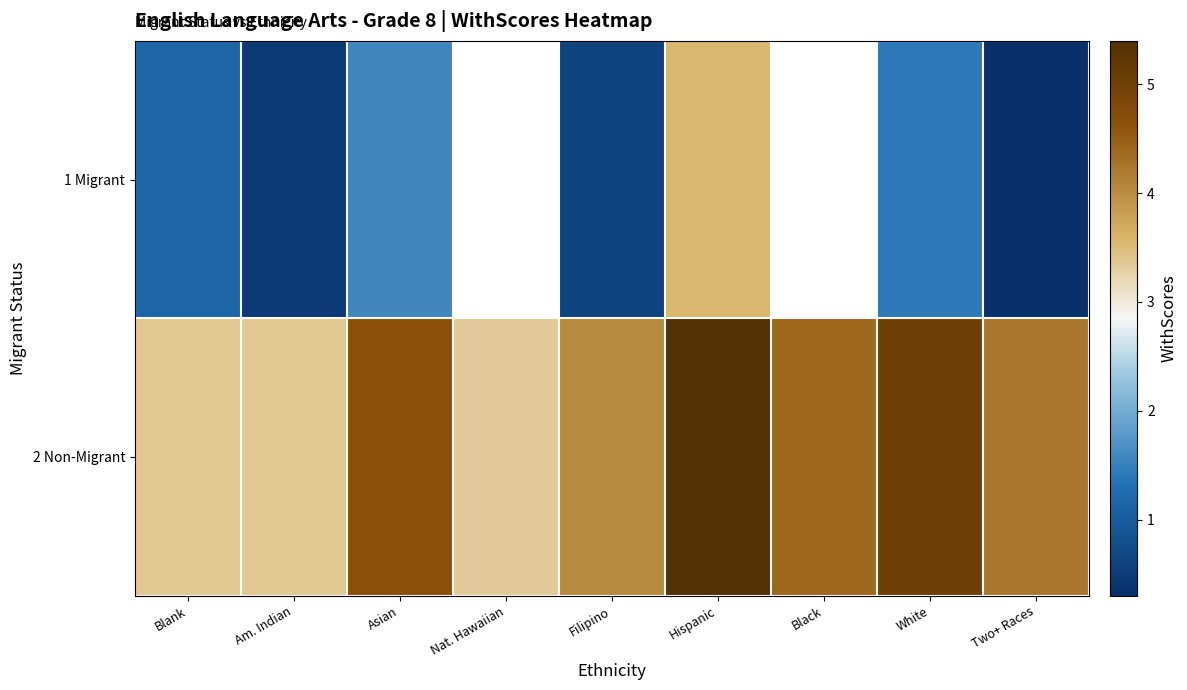

How many categories are shown in the chart?

9